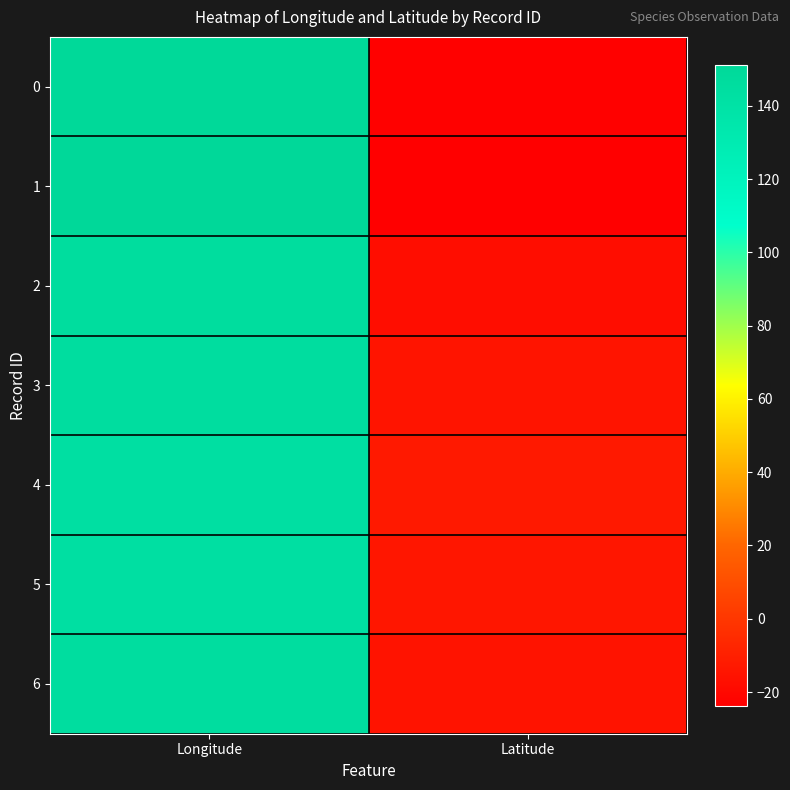

Which has a higher value, Latitude or Longitude?

Longitude